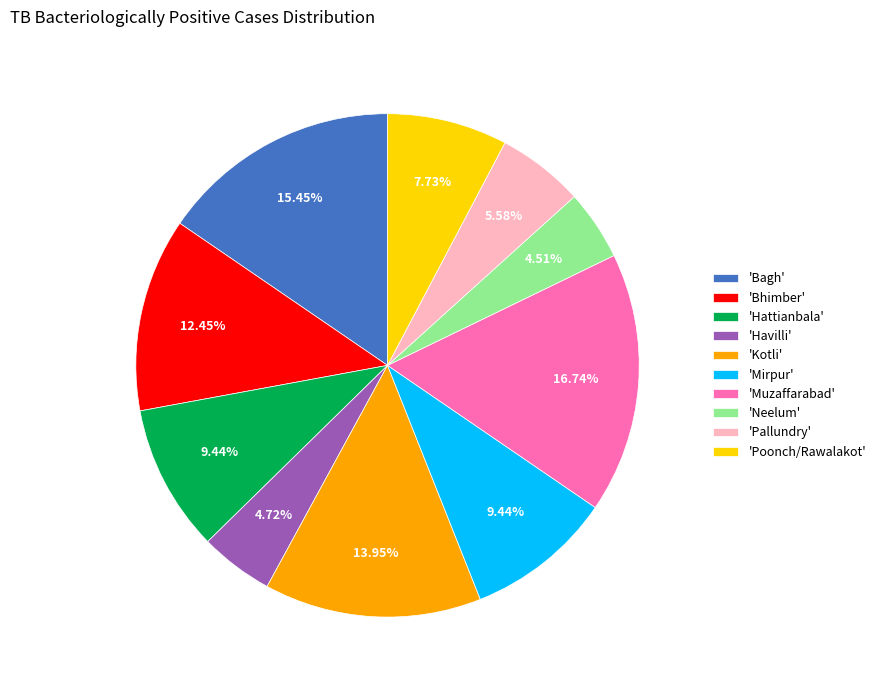

Is there any slice that represents more than half of the pie?

No